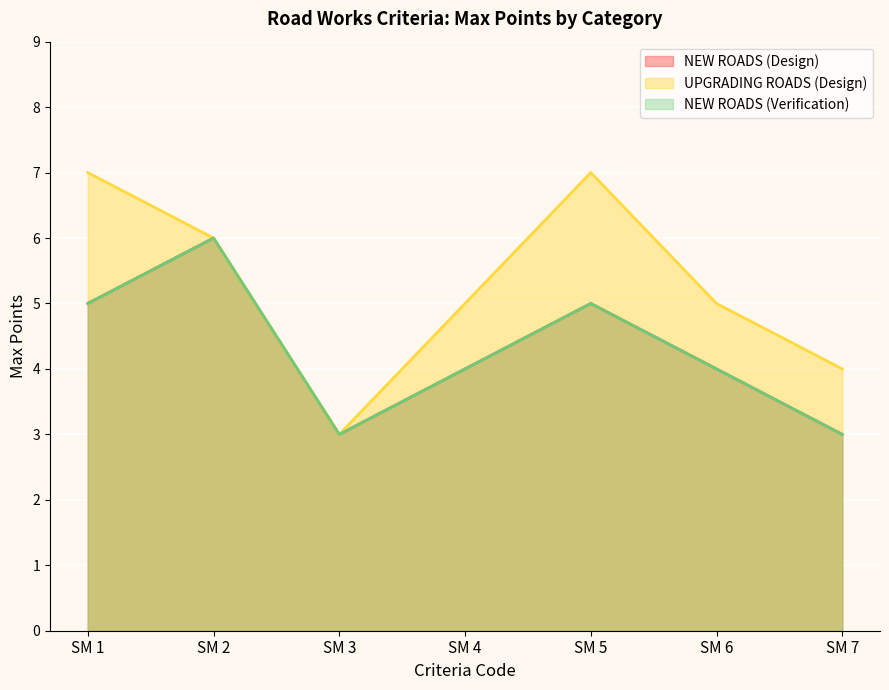

Reading left to right, extract all data points from this chart.

NEW ROADS (Design): 5	6	3	4	5	4	3
UPGRADING ROADS (Design): 7	6	3	5	7	5	4
NEW ROADS (Verification): 5	6	3	4	5	4	3